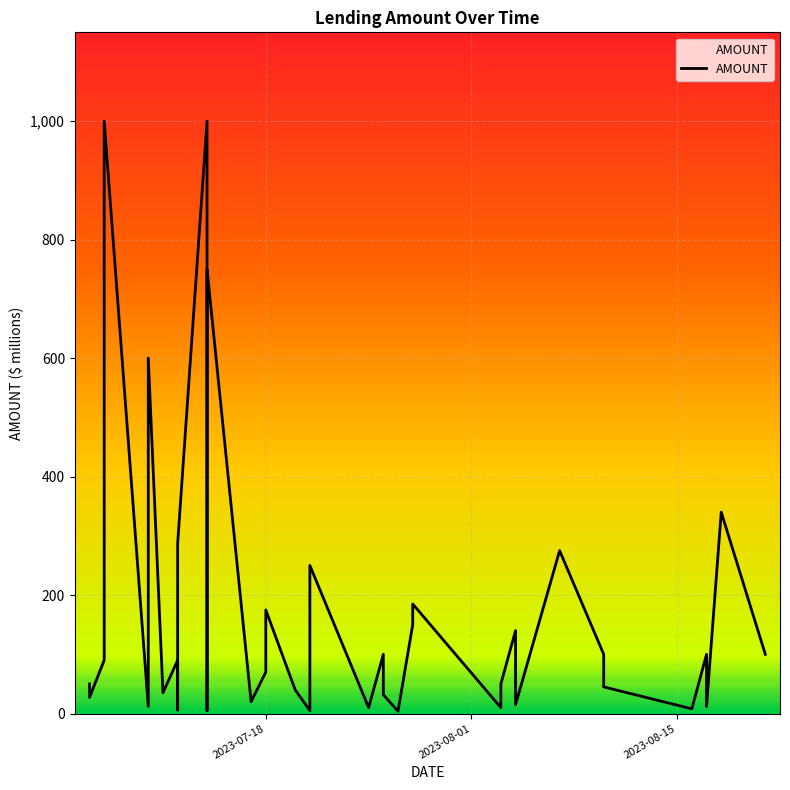

List the labels in order of value, largest first.

2023-07-07, 2023-07-14, 2023-07-14, 2023-07-07, 2023-07-10, 2023-08-18, 2023-07-12, 2023-08-07, 2023-07-21, 2023-07-28, 2023-07-18, 2023-07-28, 2023-08-04, 2023-08-04, 2023-07-26, 2023-08-10, 2023-08-17, 2023-08-21, 2023-07-07, 2023-07-12, 2023-07-18, 2023-07-06, 2023-08-03, 2023-08-10, 2023-07-20, 2023-07-11, 2023-07-26, 2023-07-06, 2023-07-12, 2023-07-17, 2023-08-04, 2023-07-10, 2023-08-17, 2023-07-25, 2023-08-03, 2023-08-16, 2023-07-12, 2023-07-14, 2023-07-21, 2023-07-27